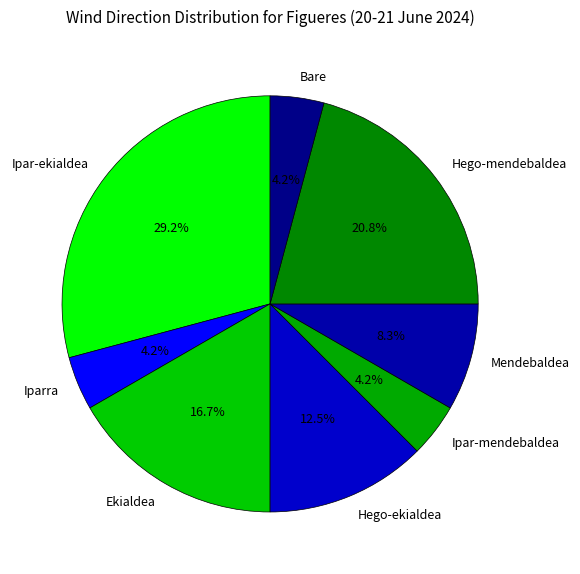

To the nearest percent, what portion does Iparra represent?

4%